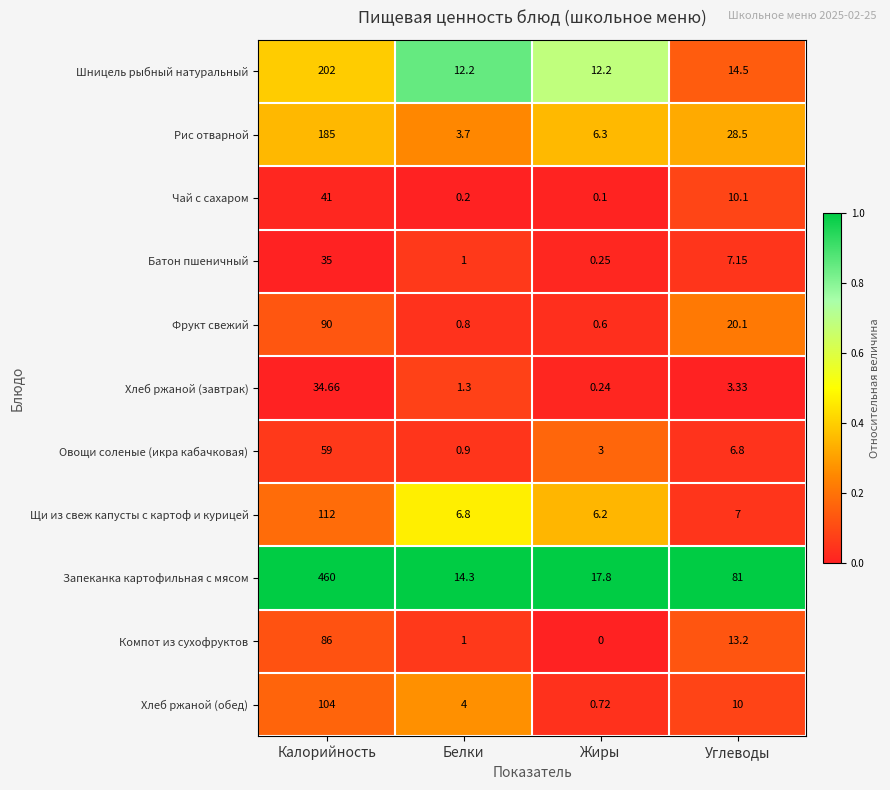

Which series has the largest range (max minus min)?

Запеканка картофильная с мясом